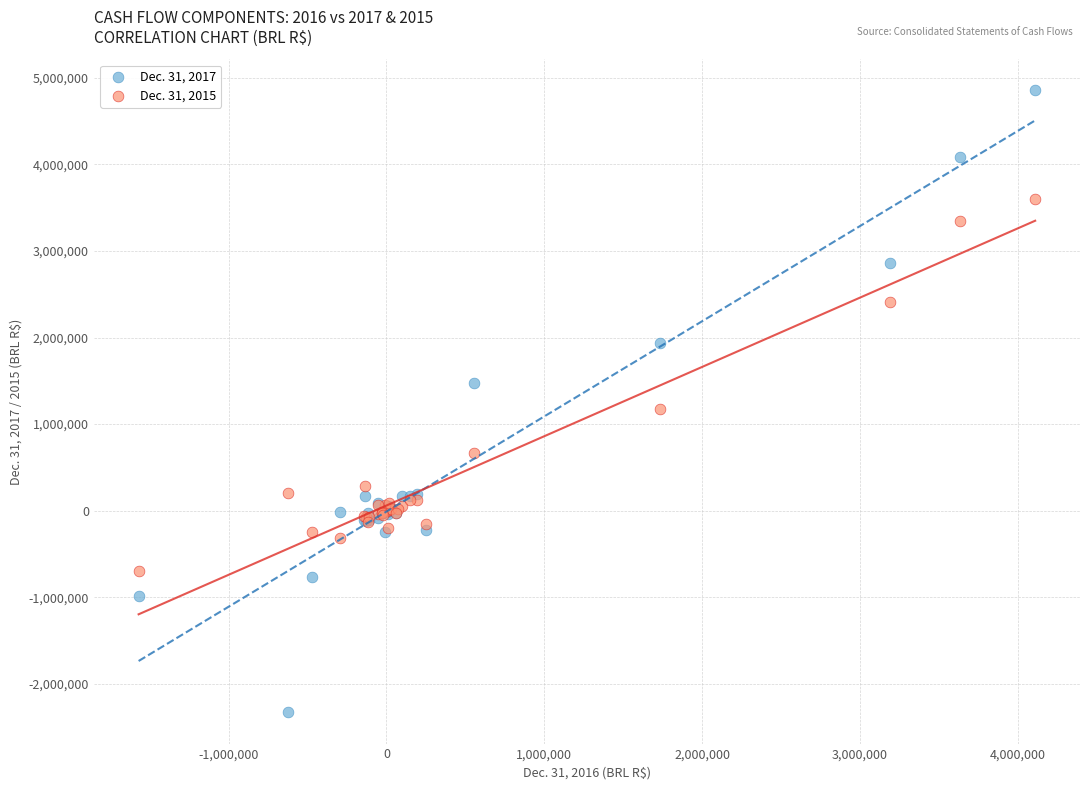

Which series contains the highest Y value?

Dec. 31, 2017